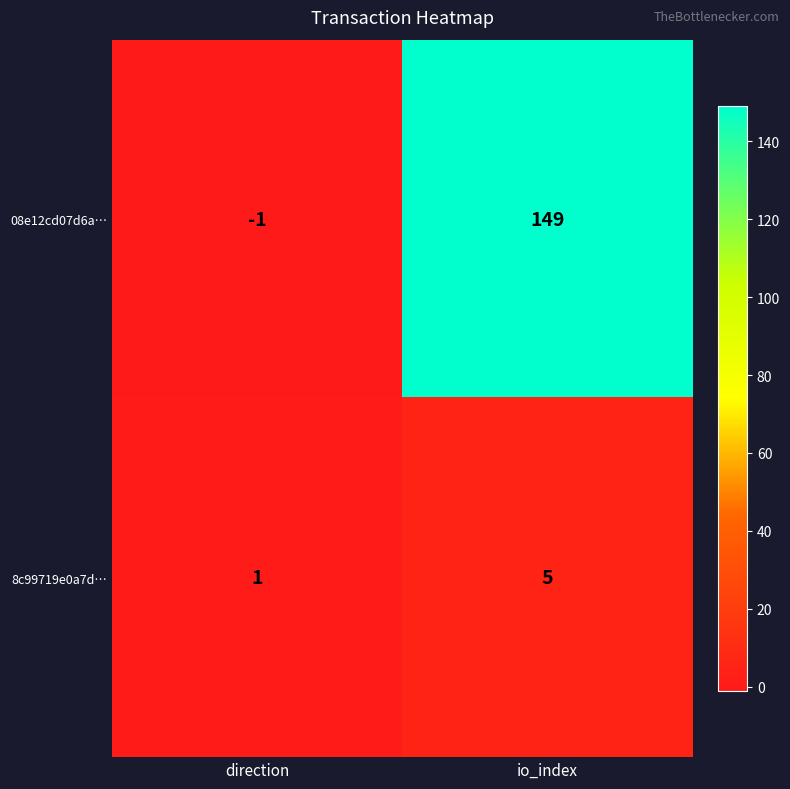

What is the average value of the 08e12cd07d6a… series?

74